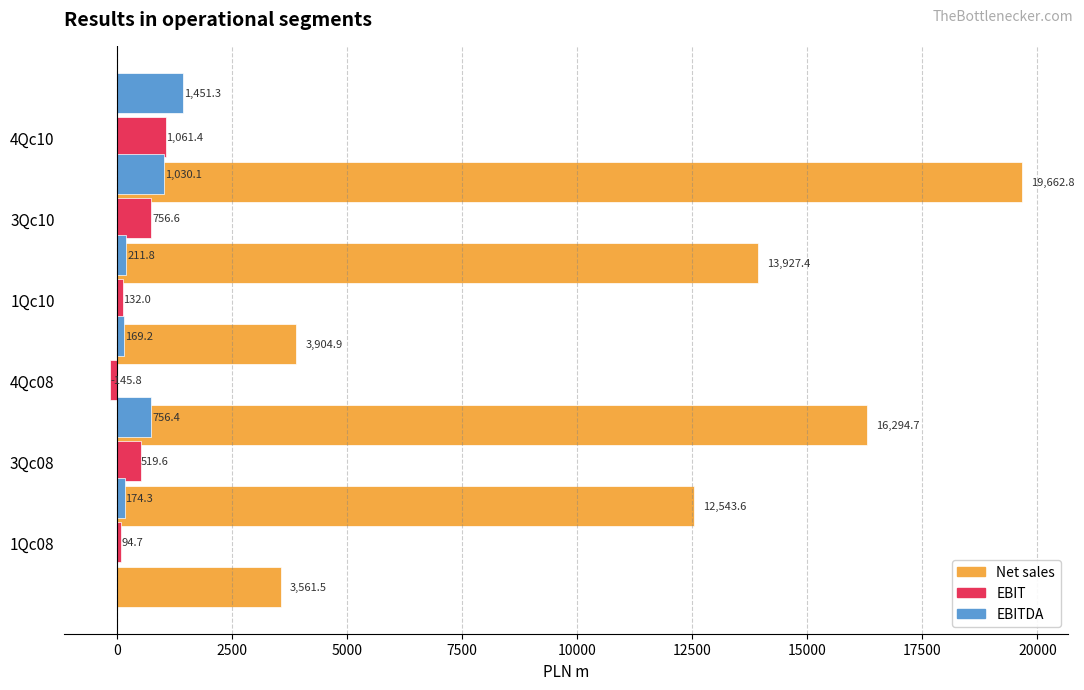

The value of EBIT at 3Qc10 is 756.6. True or false?

True